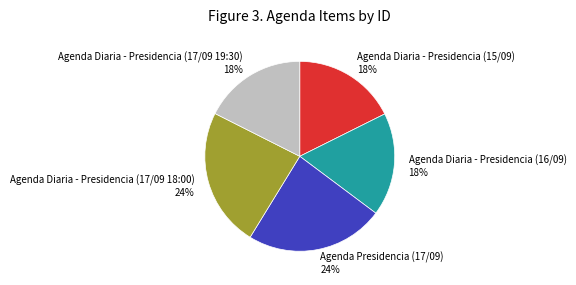

Is the sum of Agenda Diaria - Presidencia (15/09) and Agenda Diaria - Presidencia (16/09) greater than half?

No